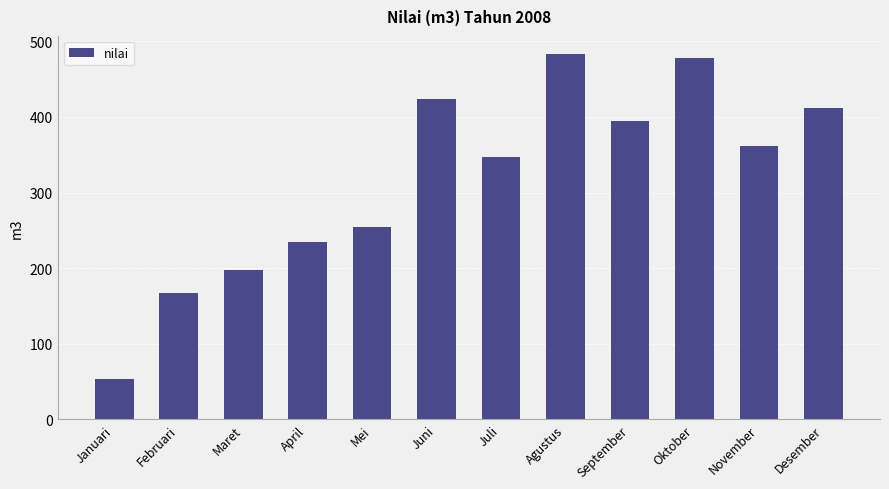

Which has a higher value, April or Juli?

Juli